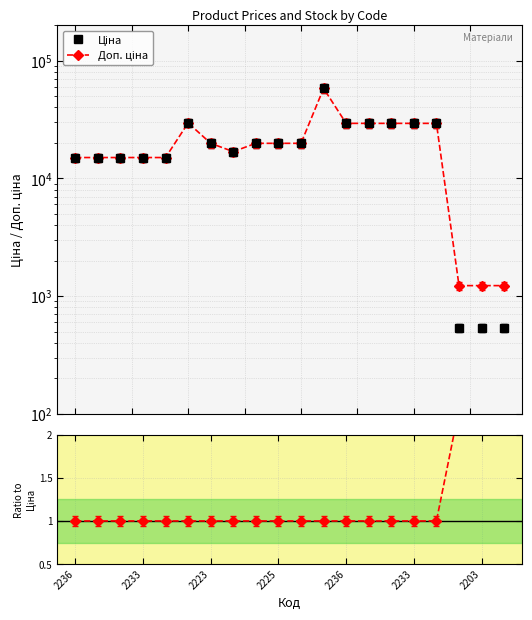

Reading left to right, list all the values displayed in this chart.

Ціна: 15019.2	15019.2	15019.2	15019.2	15019.2	29548.9	19831.1	16863.2	19831.1	19831.1	19831.1	58037.0	29294.9	29294.9	29294.9	29294.9	29294.9	535.4	535.4	535.4
Доп. ціна: 15019.2	15019.2	15019.2	15019.2	15019.2	29548.9	19831.1	16863.2	19831.1	19831.1	19831.1	58037.0	29294.9	29294.9	29294.9	29294.9	29294.9	1227.2	1227.2	1227.2
Доп./Ціна: 1.0	1.0	1.0	1.0	1.0	1.0	1.0	1.0	1.0	1.0	1.0	1.0	1.0	1.0	1.0	1.0	1.0	2.3	2.3	2.3